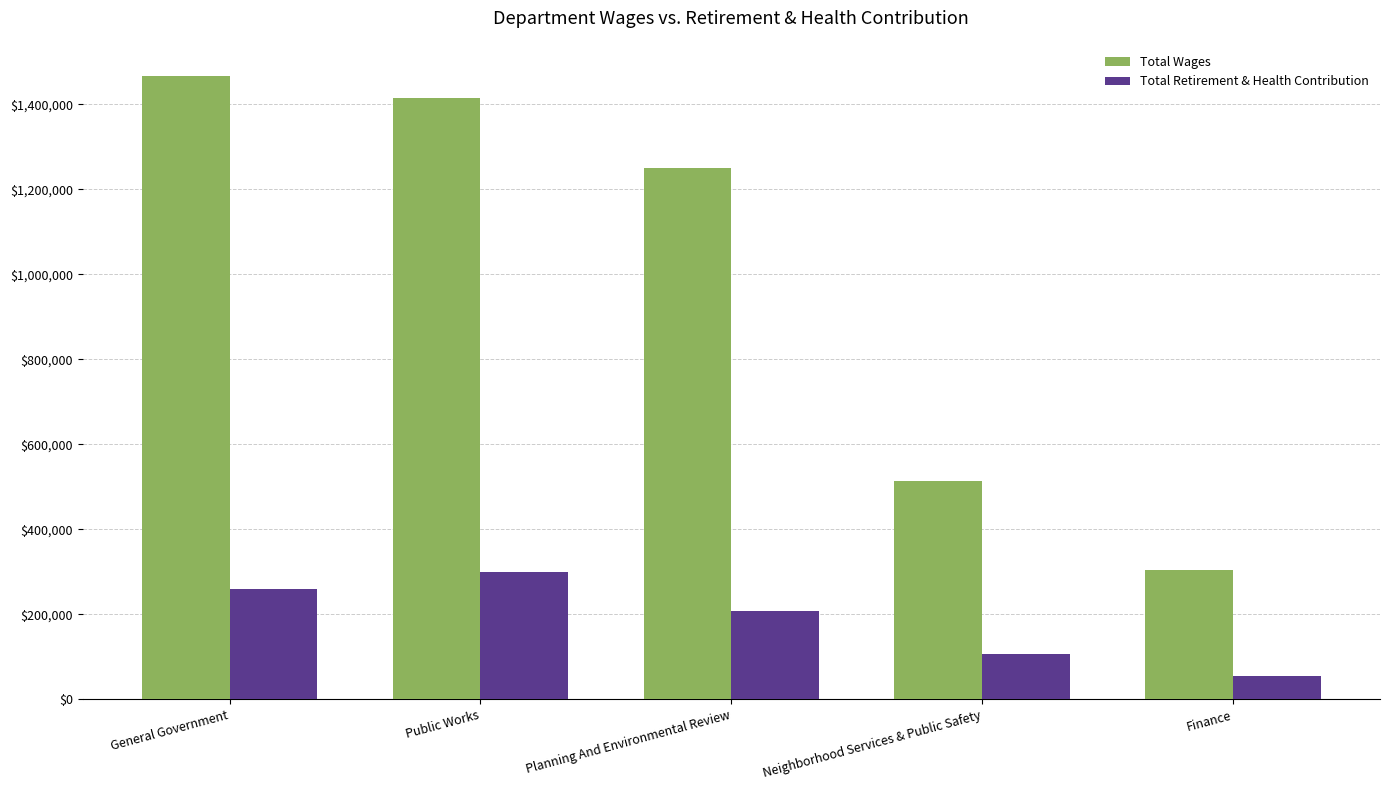

How many Total Retirement & Health Contribution values are between 106534 and 258941?

3